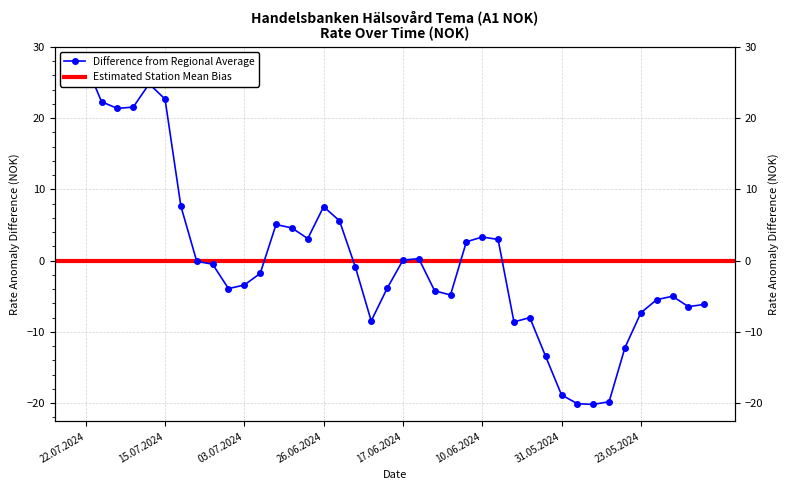

What is the label of the 9th point from the right?

30.05.2024